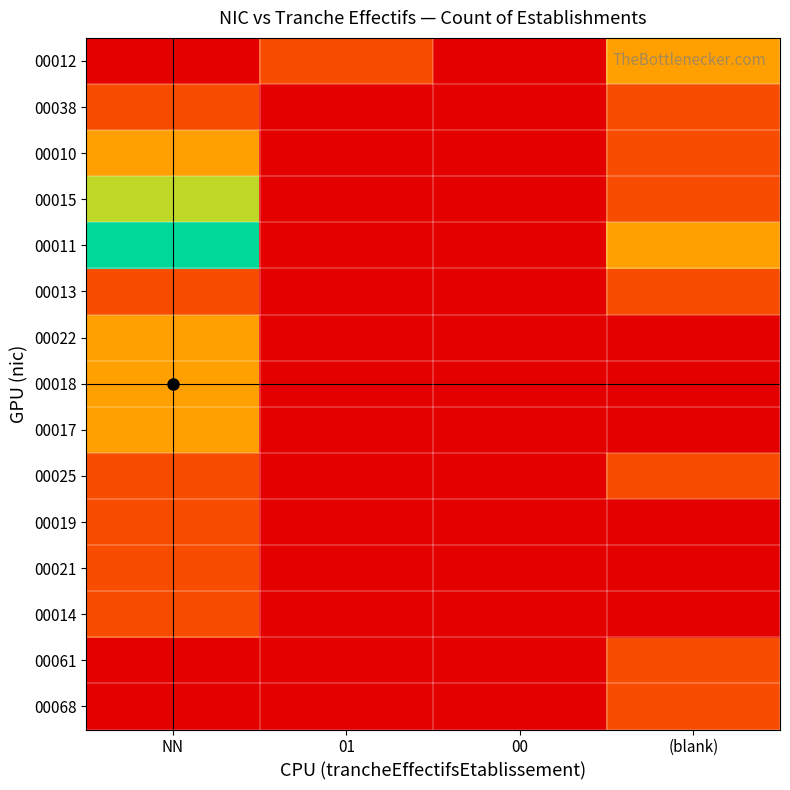

Reading left to right, list all the values displayed in this chart.

00012: NN=0	01=1	00=0	(blank)=2
00038: NN=1	01=0	00=0	(blank)=1
00010: NN=2	01=0	00=0	(blank)=1
00015: NN=3	01=0	00=0	(blank)=1
00011: NN=4	01=0	00=0	(blank)=2
00013: NN=1	01=0	00=0	(blank)=1
00022: NN=2	01=0	00=0	(blank)=0
00018: NN=2	01=0	00=0	(blank)=0
00017: NN=2	01=0	00=0	(blank)=0
00025: NN=1	01=0	00=0	(blank)=1
00019: NN=1	01=0	00=0	(blank)=0
00021: NN=1	01=0	00=0	(blank)=0
00014: NN=1	01=0	00=0	(blank)=0
00061: NN=0	01=0	00=0	(blank)=1
00068: NN=0	01=0	00=0	(blank)=1